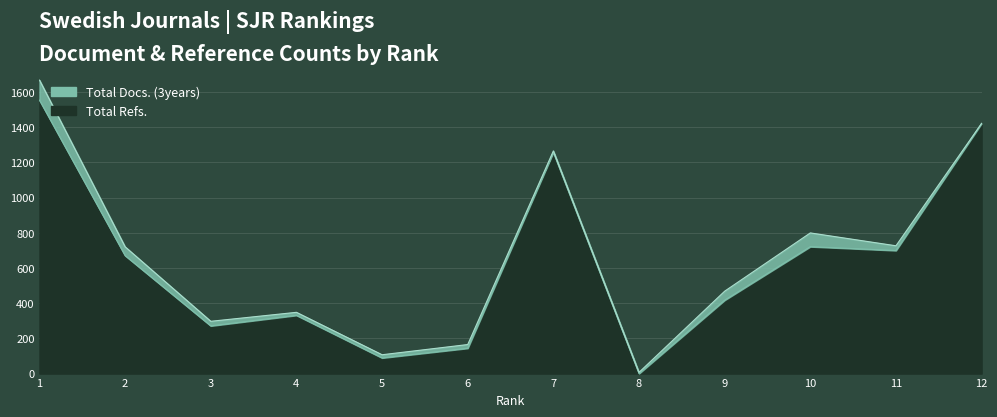

Count the number of values greater than 670.

5